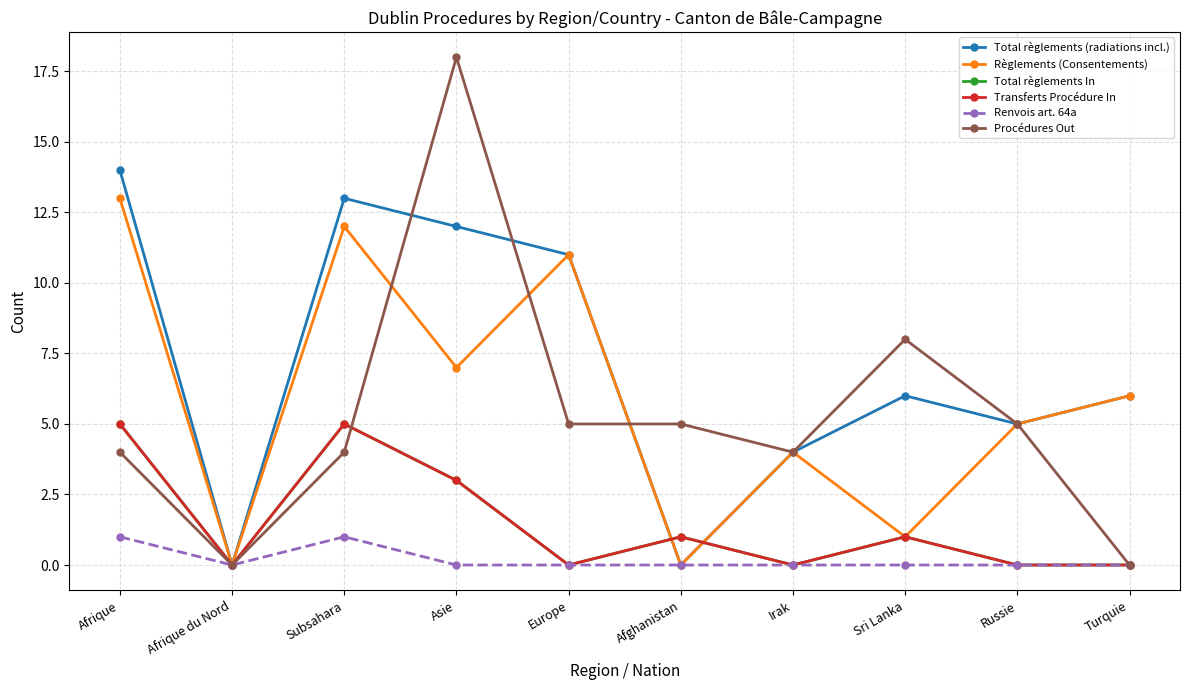

Where is the first local maximum for Règlements (Consentements)?

Subsahara